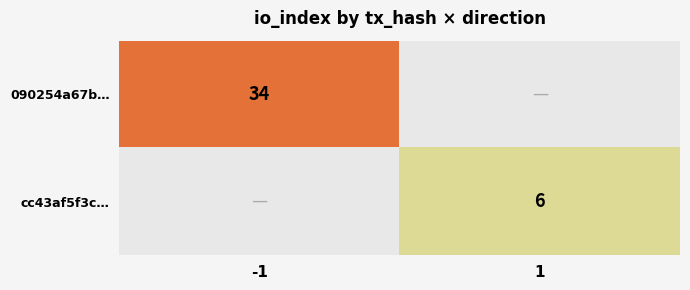

Is the value of cc43af5f3c… at 1 greater than the value of 090254a67b… at -1?

No